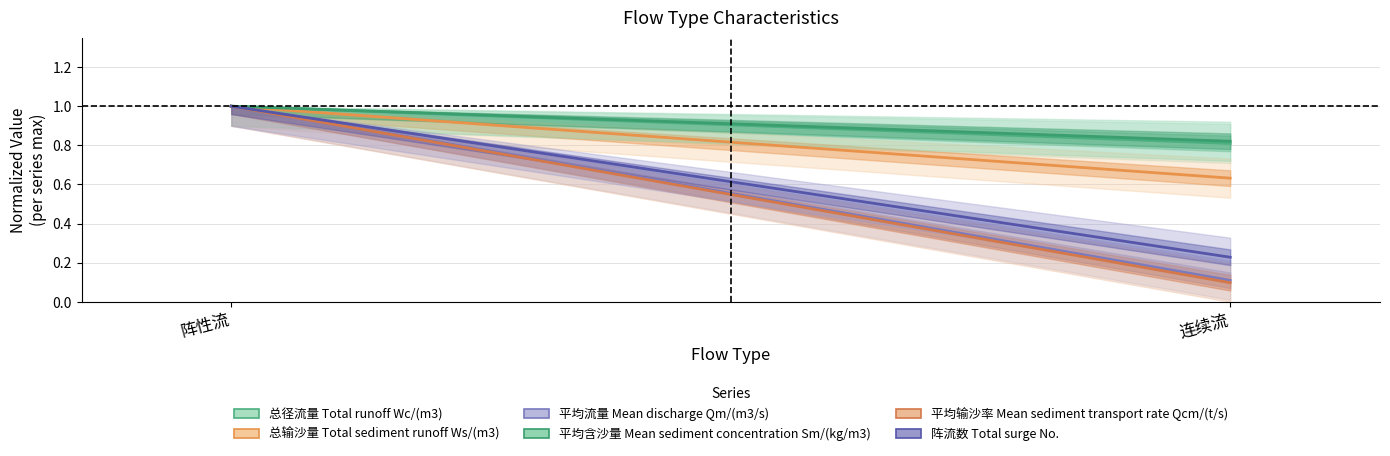

What position from the right is 阵性流?

2